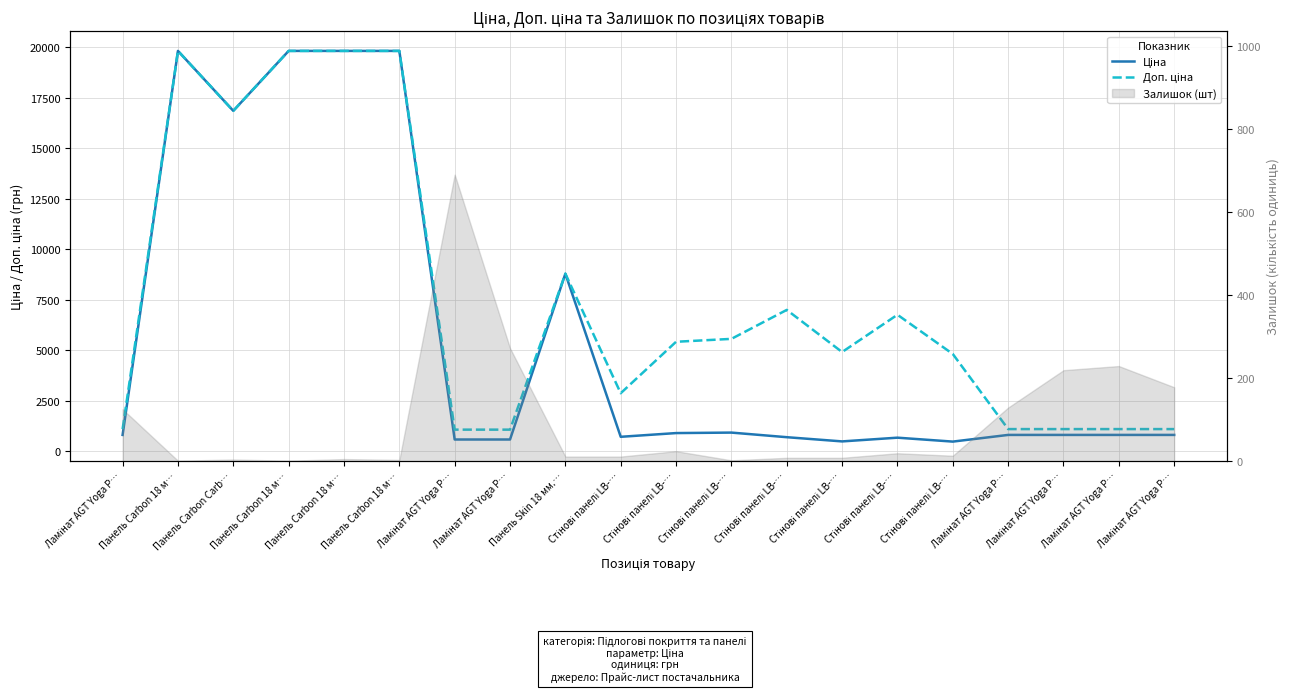

Reading left to right, what are all the values shown in this chart?

Ціна: 813.0	19831.1	16863.2	19831.1	19831.1	19831.1	586.0	586.0	8797.6	719.6	904.3	928.3	700.4	491.7	676.4	482.1	813.0	813.0	813.0	813.0
Доп. ціна: 1101.8	19831.1	16863.2	19831.1	19831.1	19831.1	1074.5	1074.5	8797.6	2878.5	5425.9	5569.9	7004.3	4917.4	6764.4	4821.4	1101.8	1101.8	1101.8	1101.8